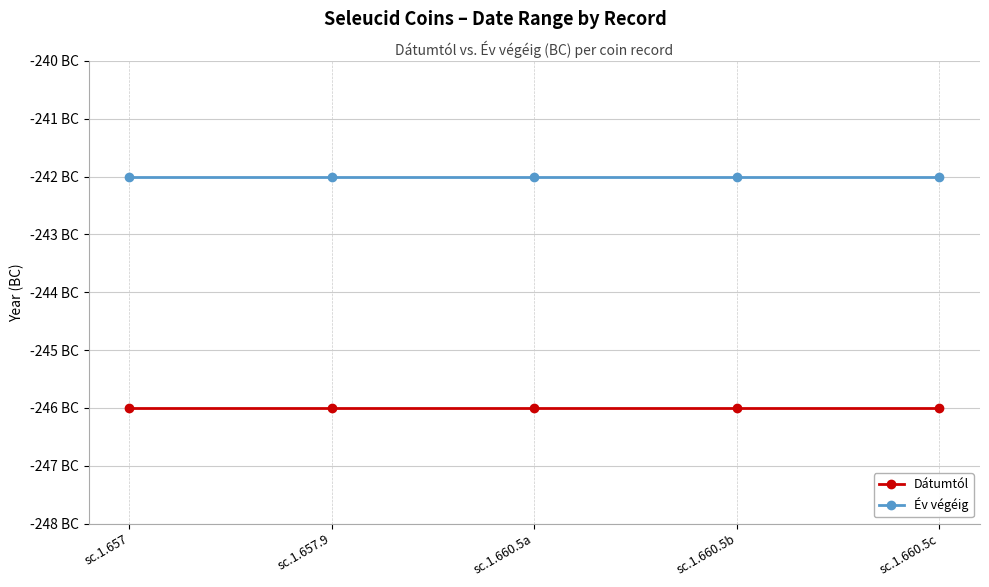

What is the spread (max minus min) of values at sc.1.660.5b?

4